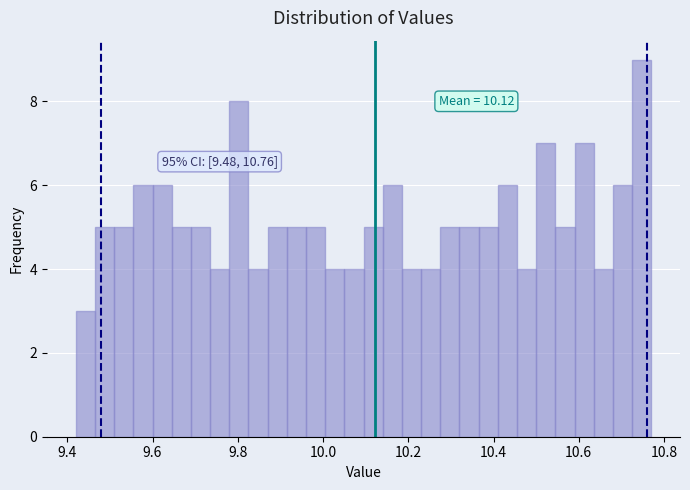

Read against the x-axis, roughly where is the centre of the tallest bar?

10.74